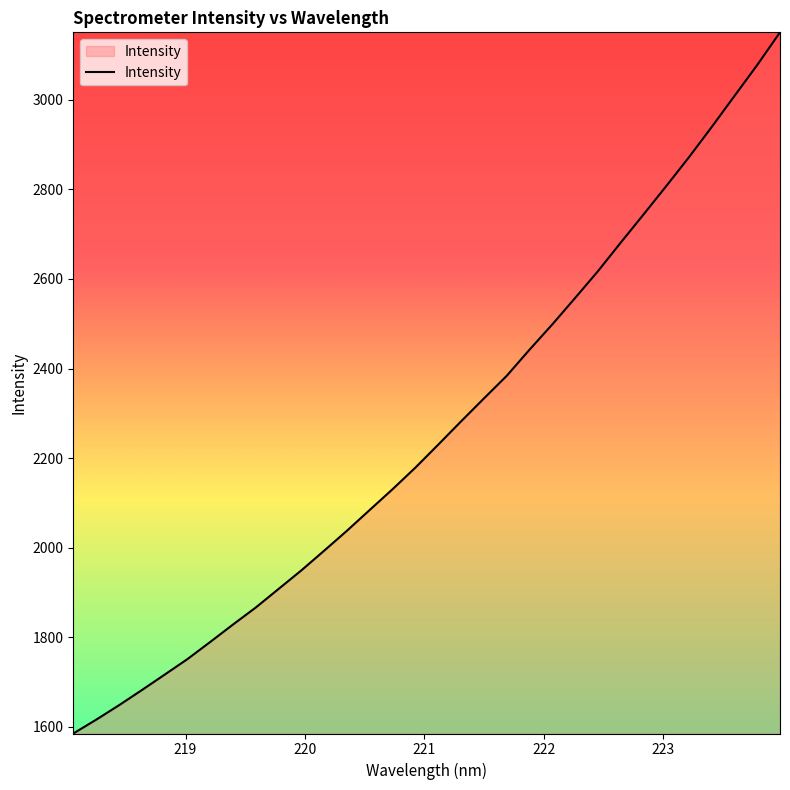

What is the difference between the maximum and minimum values?

1565.0